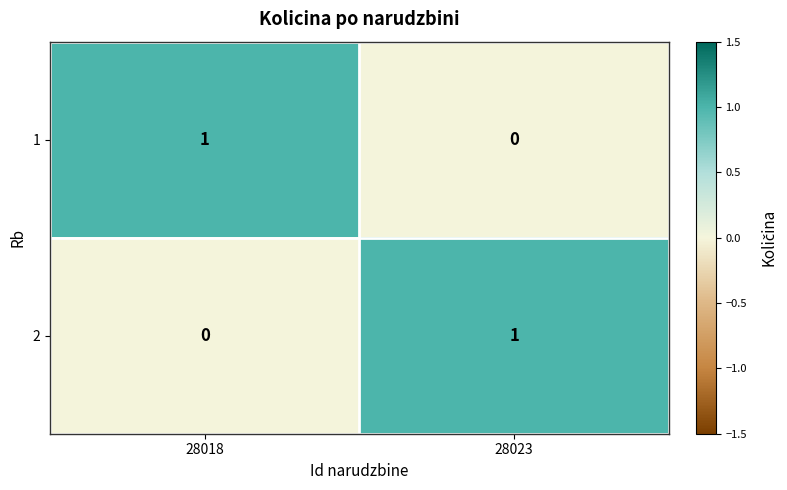

At 28023, list the series in order from largest to smallest.

2, 1